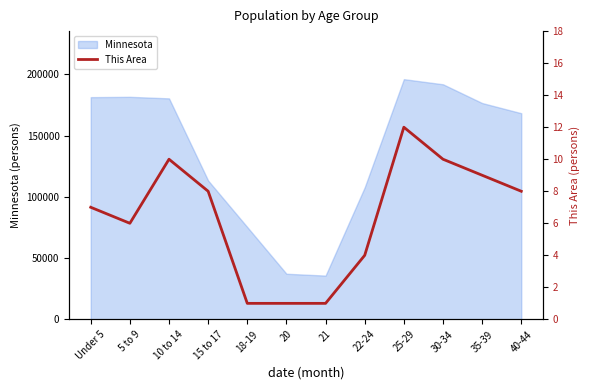

What is the sum of all values?

77